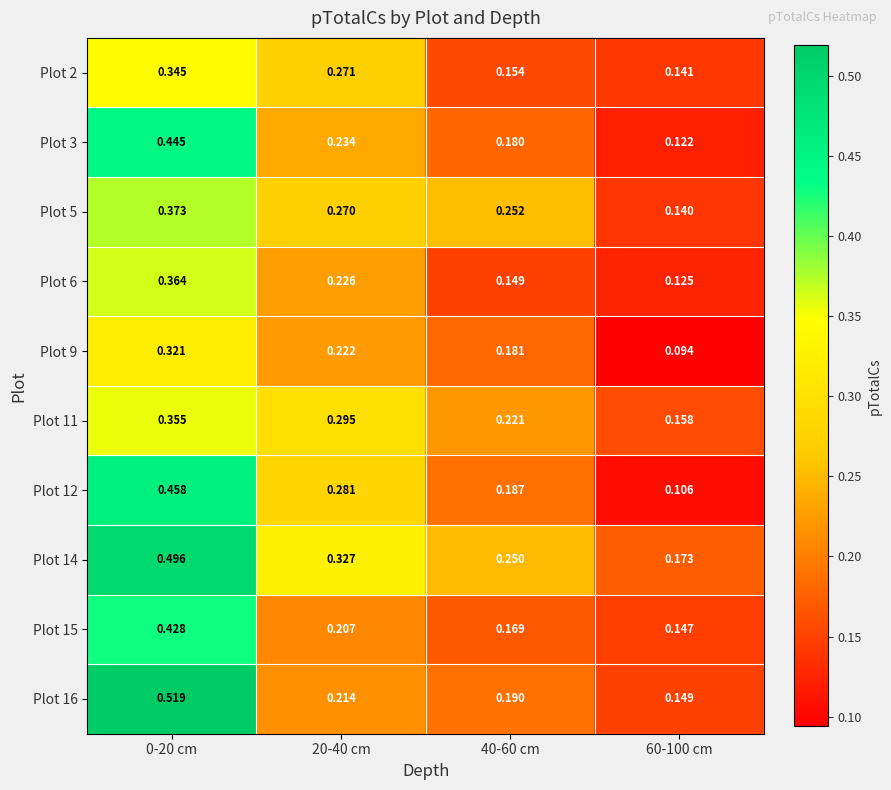

Is the value of Plot 6 at 20-40 cm greater than the value of Plot 3 at 60-100 cm?

Yes